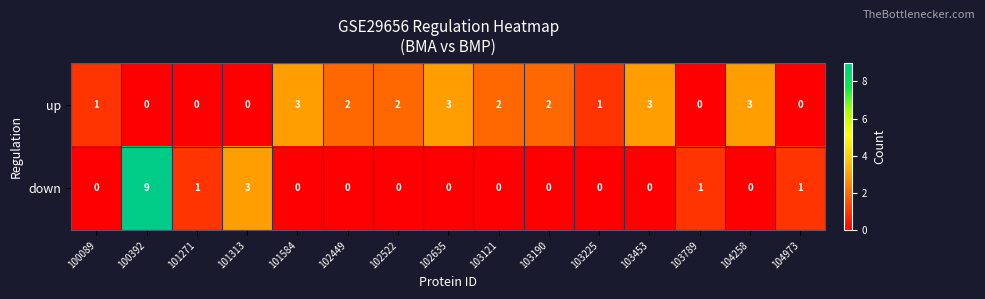

How many data points does each series have?

15